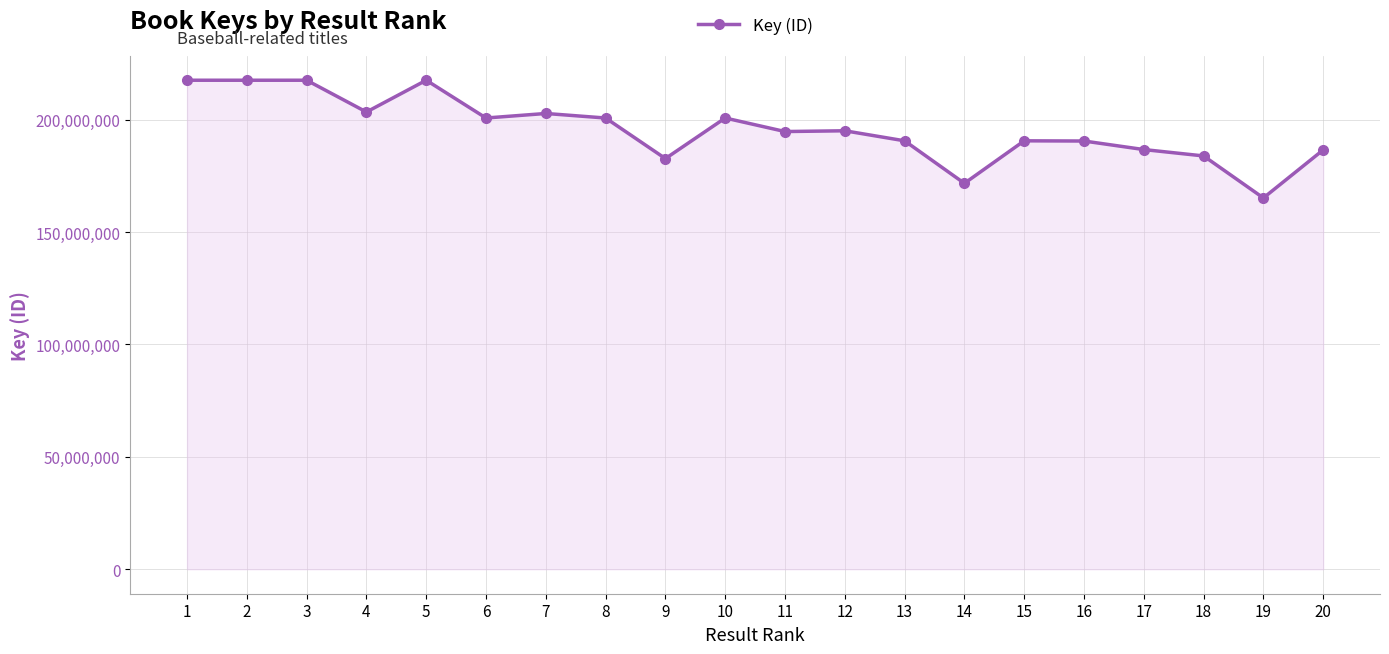

What is the value of the 7th point from the left?

202744426